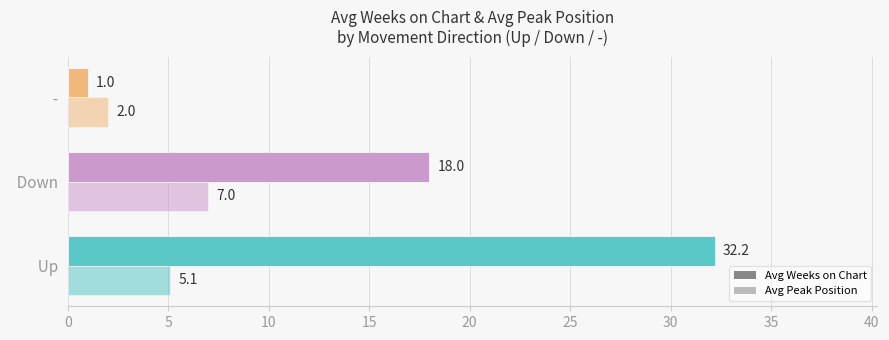

How many series are shown in this chart?

2